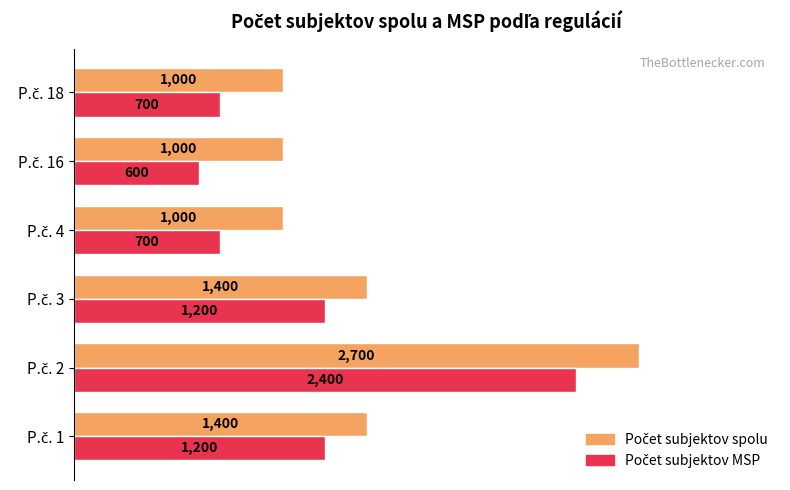

What is the smallest value displayed?

600